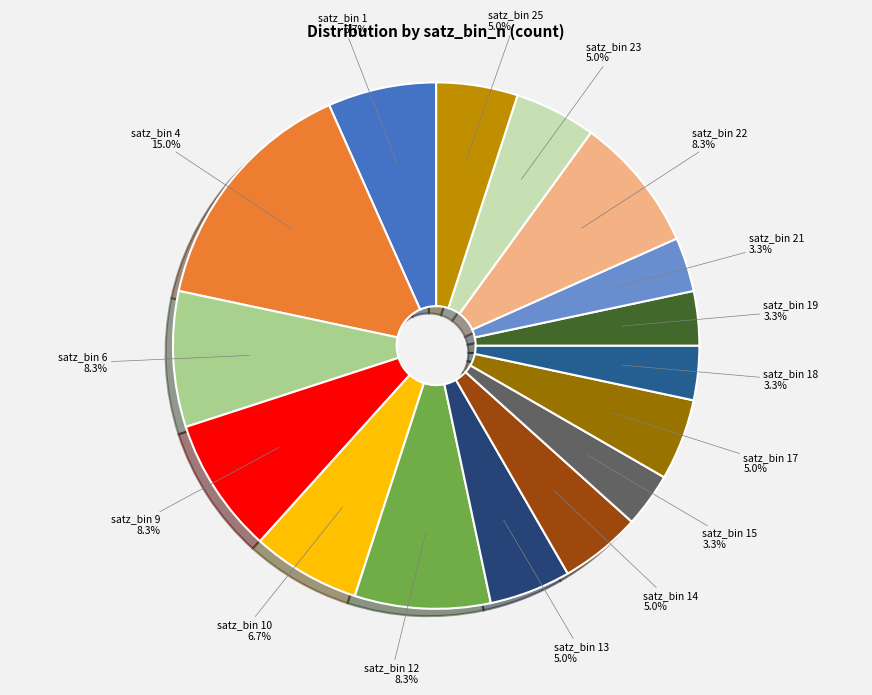

What percentage is NOT represented by satz_bin 6?

91.7%